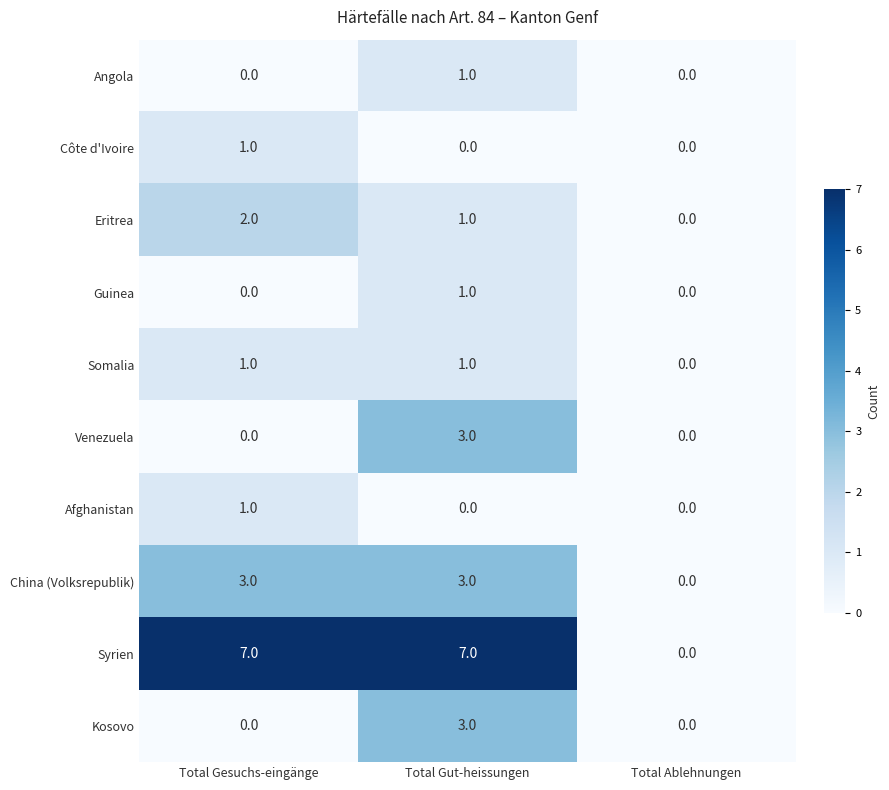

What is the greatest value displayed?

7